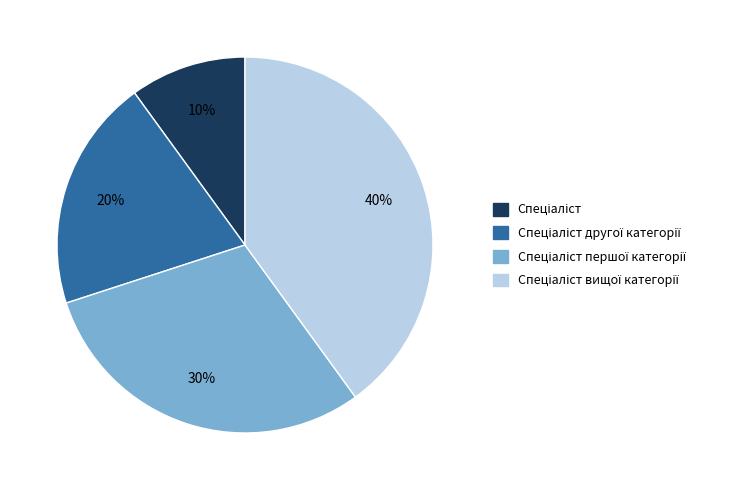

To the nearest percent, what is the average slice percentage?

25%